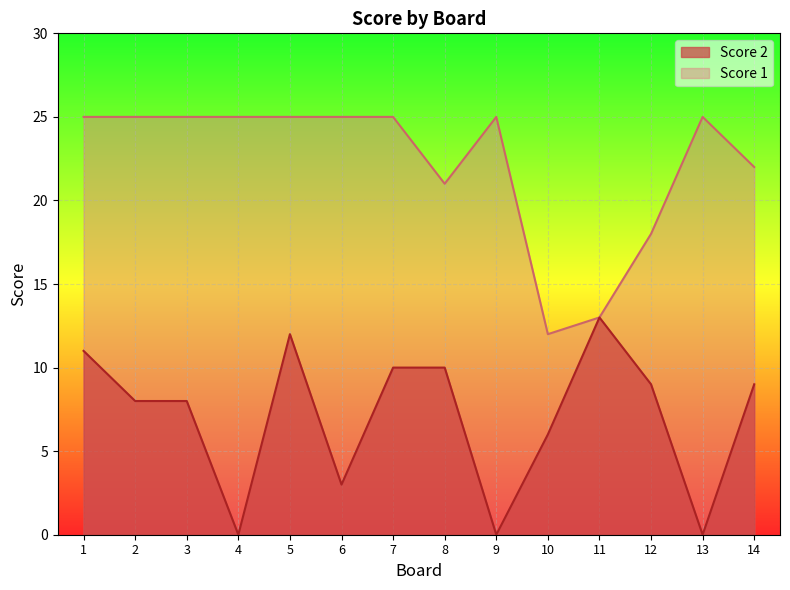

Rank the series by their maximum value, from highest to lowest.

Score 1, Score 2